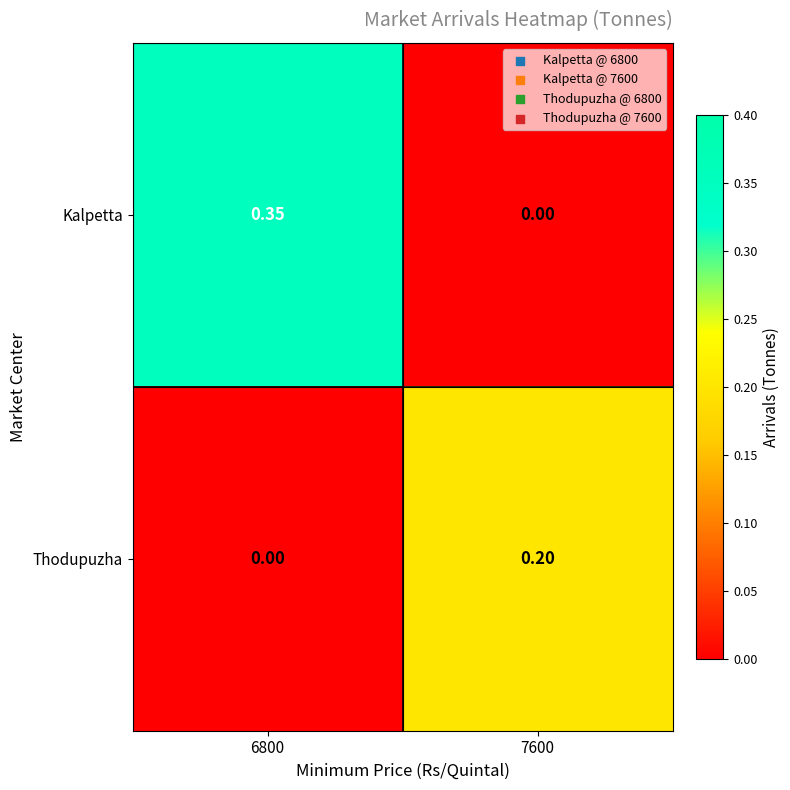

Rank the series by their average value, from highest to lowest.

Kalpetta, Thodupuzha